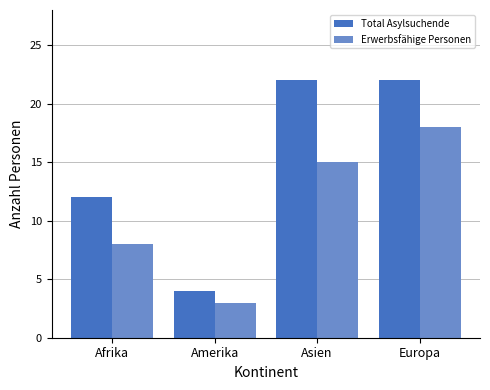

Rank the categories by Erwerbsfähige Personen value from highest to lowest.

Europa, Asien, Afrika, Amerika